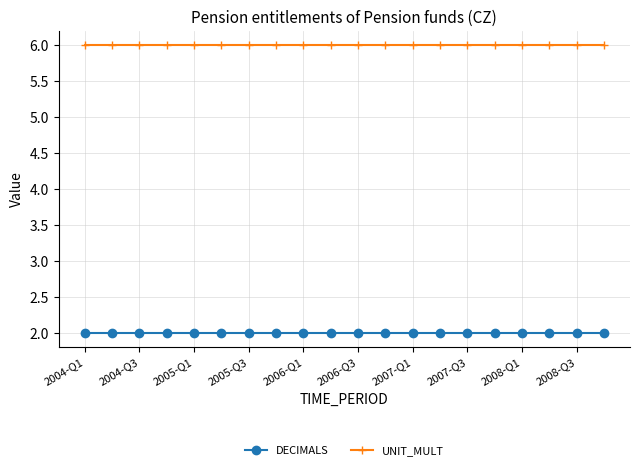

What is the value of the UNIT_MULT point at the 14th from the left?

6